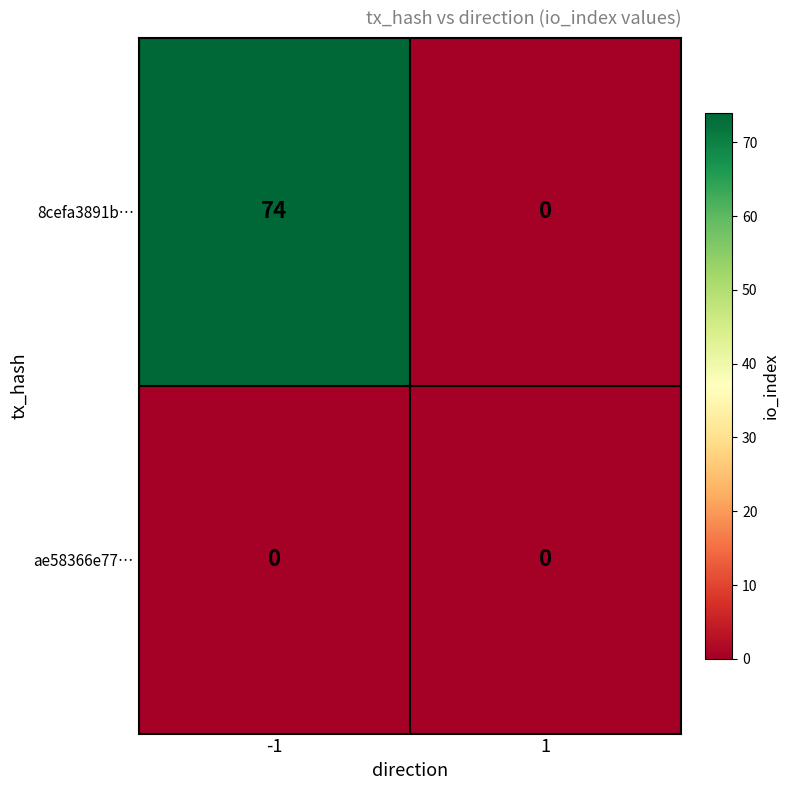

Which series has the largest range (max minus min)?

8cefa3891b…